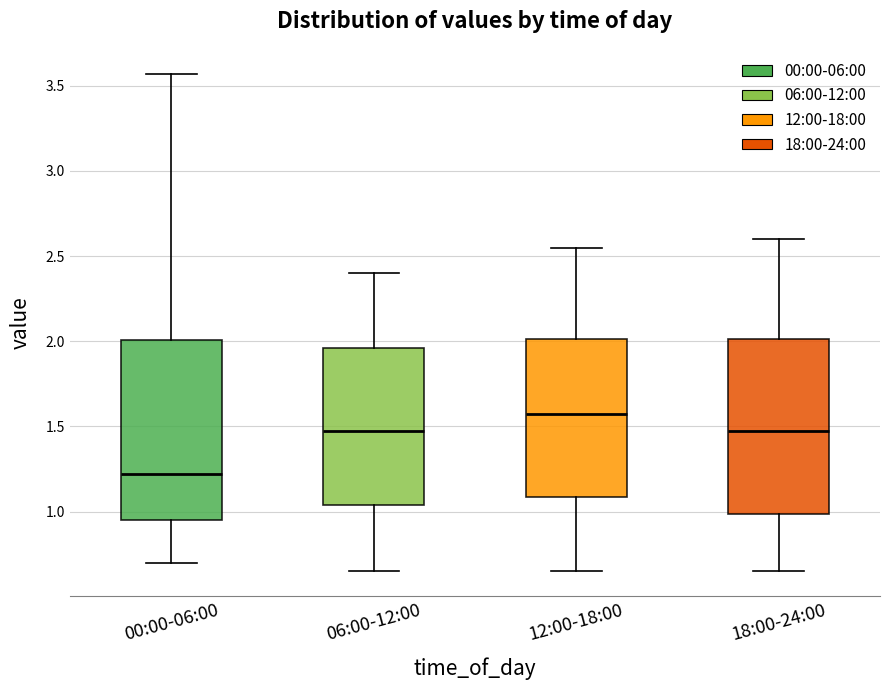

Where does the upper whisker of the box for 06:00-12:00 end on the y-axis? The values are not printed on the chart, so give them approximately, as read against the axis.

2.40